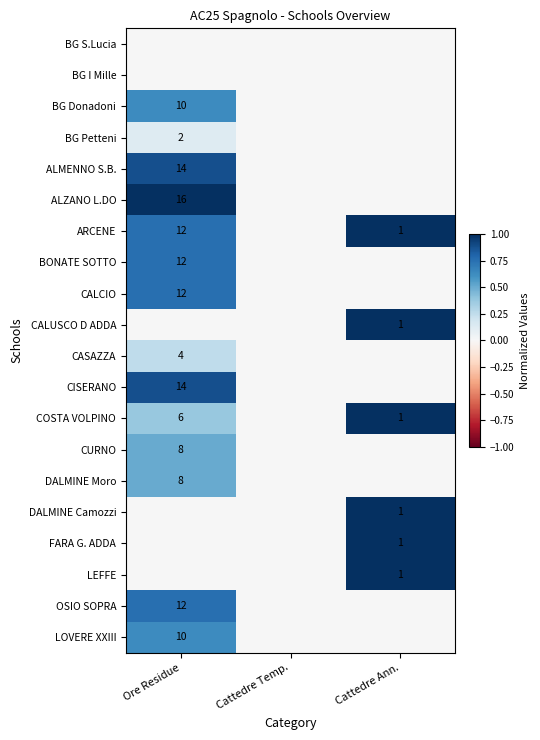

How many series are shown in this chart?

20